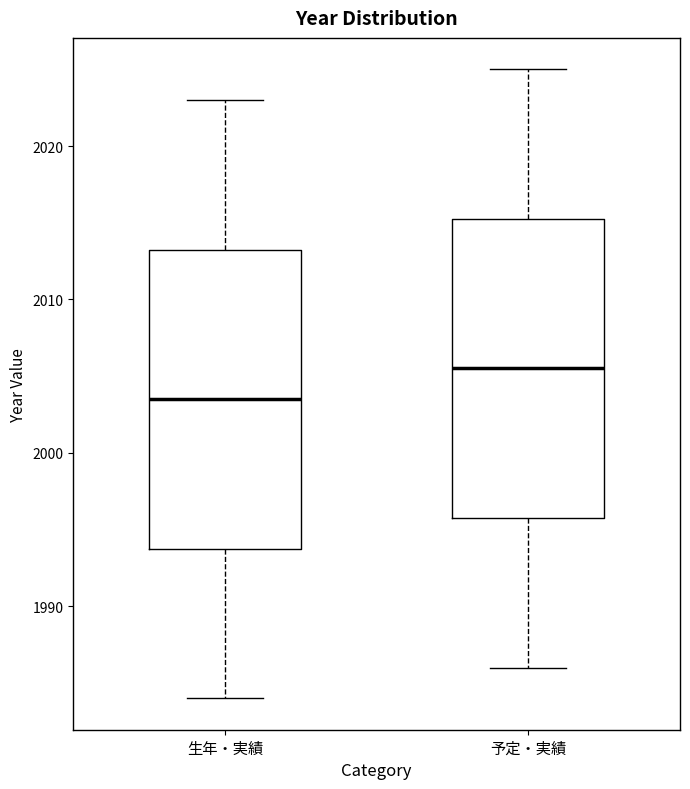

Where is the upper edge of the box for 予定・実績 on the y-axis? The values are not printed on the chart, so give them approximately, as read against the axis.

2015